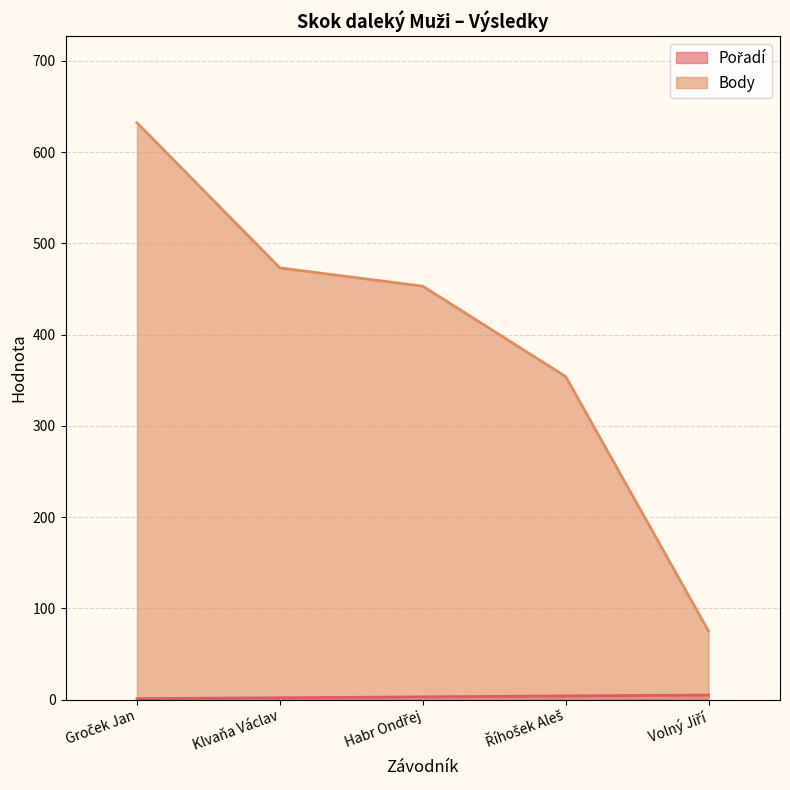

At which label does Body reach its minimum?

Volný Jiří